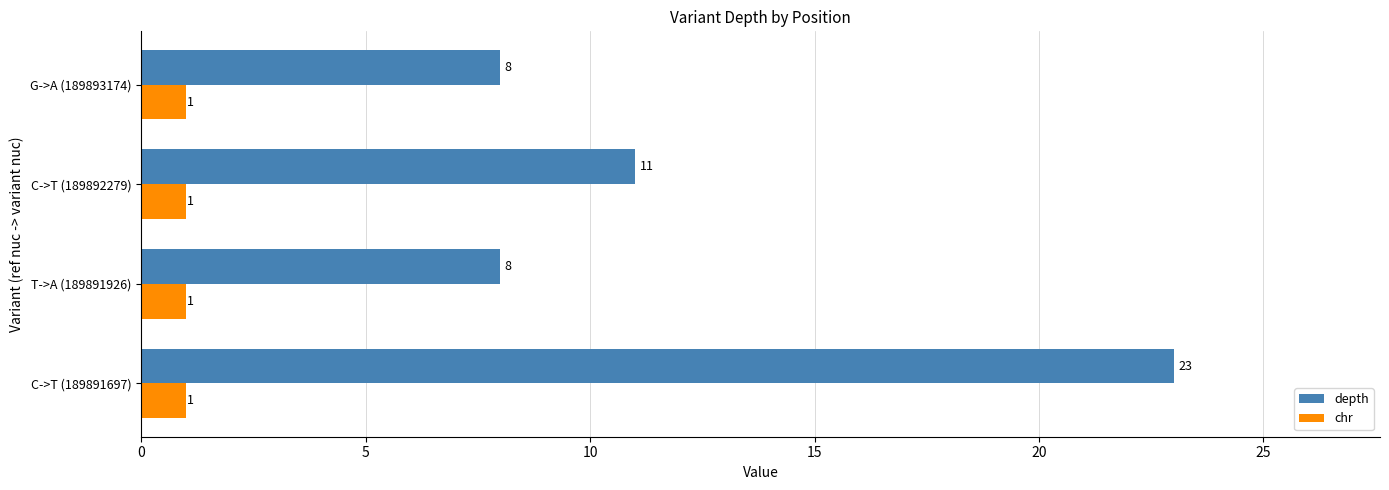

What is the difference between the highest and lowest values at C->T (189892279)?

10